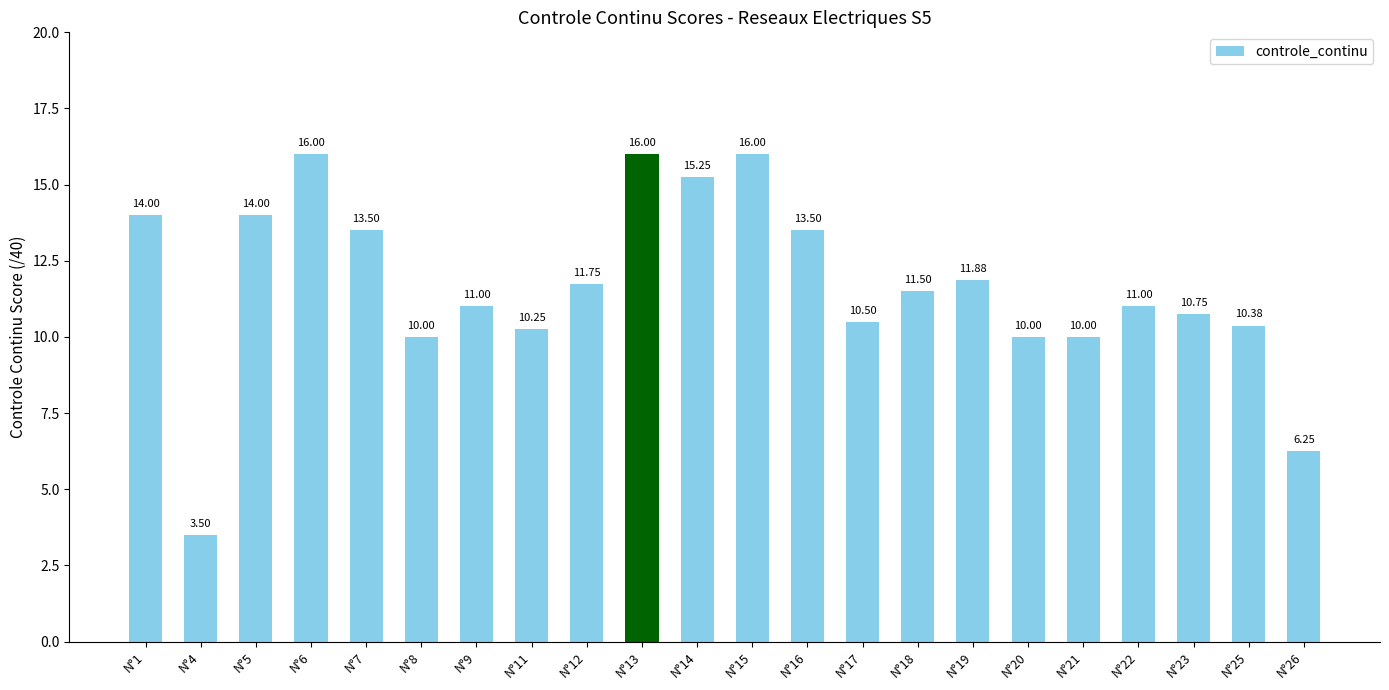

What is the difference between the maximum and minimum values?

12.5